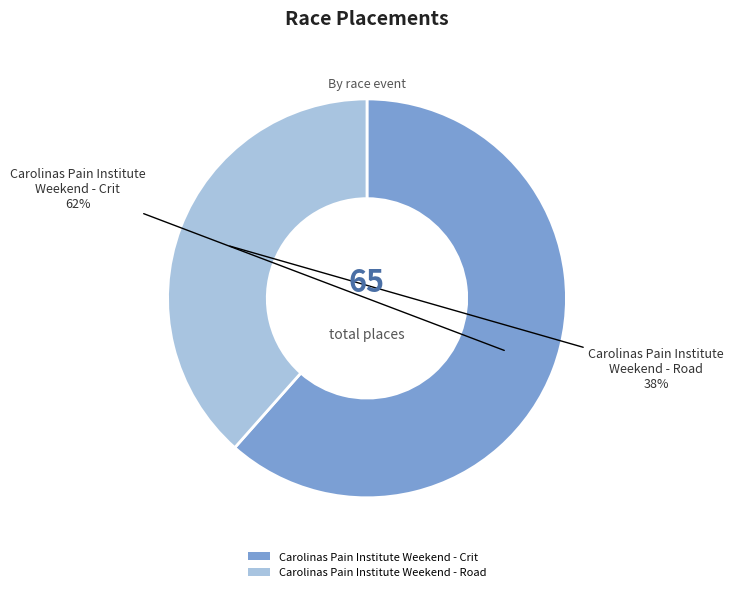

Count the number of slices in the pie.

2